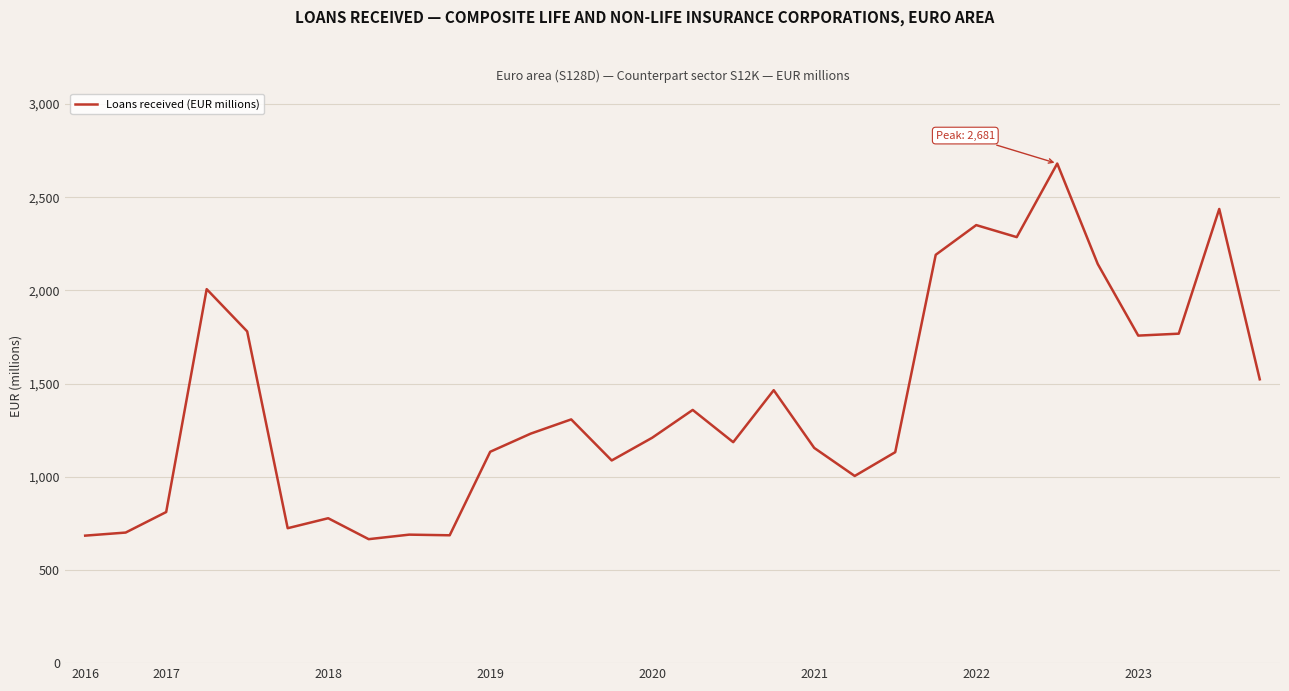

What is the difference between the second highest and minimum values?

1771.9